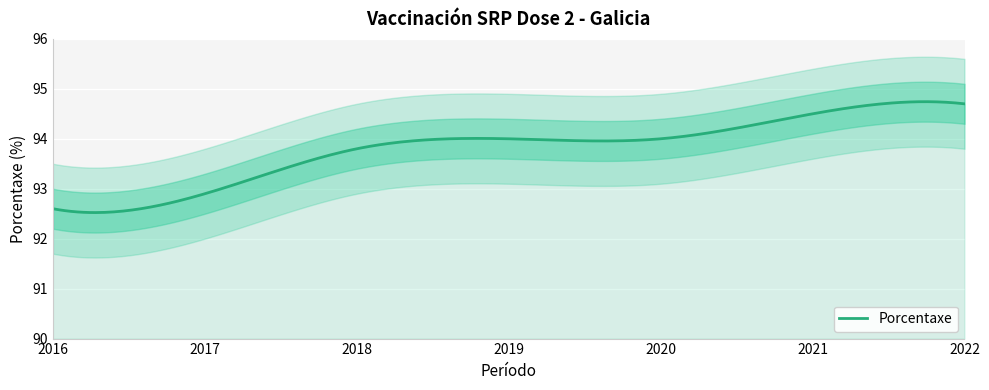

At which category does the chart reach its peak across all series?

2022